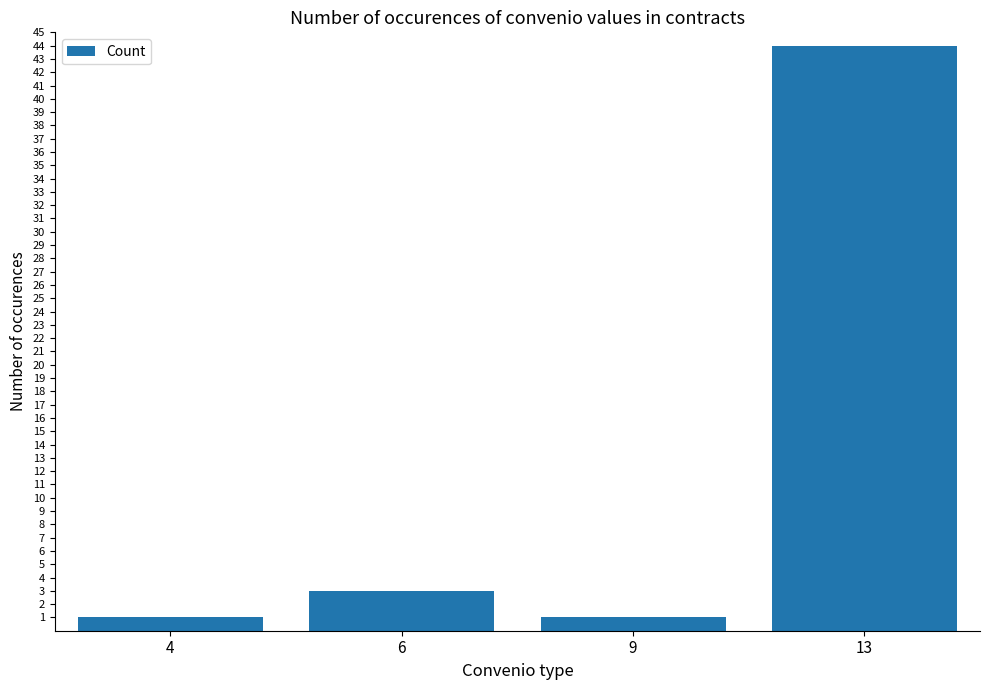

Reading right to left, list all the values displayed in this chart.

44	1	3	1